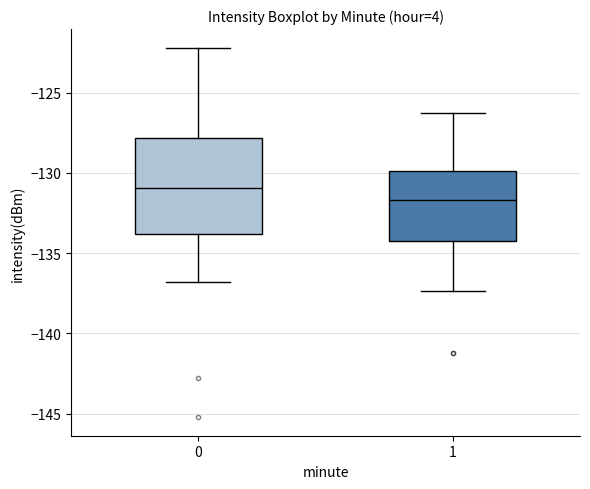

Where is the upper edge of the box at x = 0 on the y-axis? The values are not printed on the chart, so give them approximately, as read against the axis.

-128.0